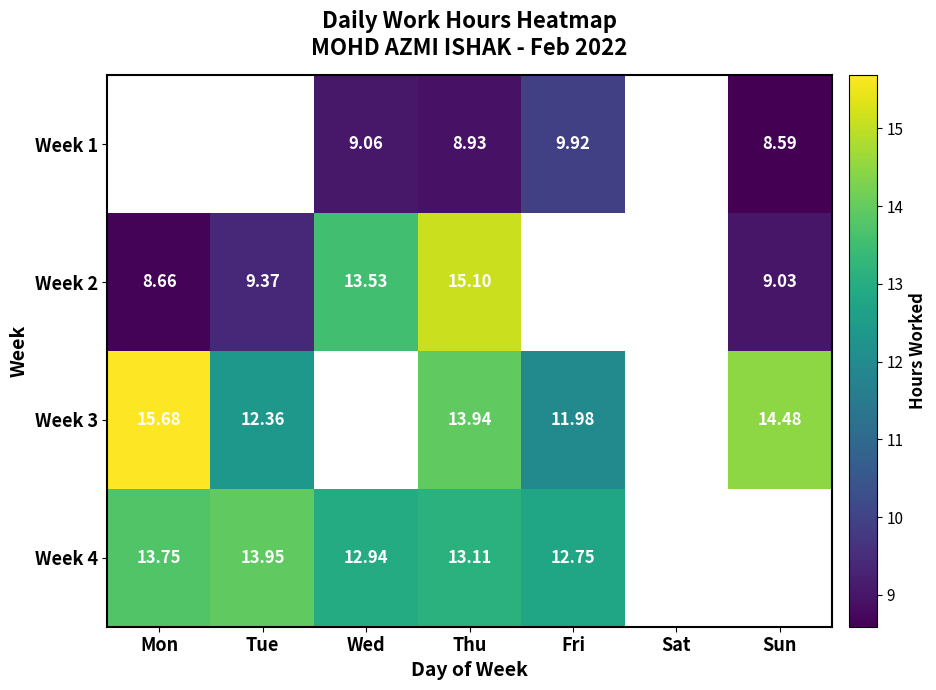

Is the value of Week 2 at Thu greater than the value of Week 1 at Wed?

Yes